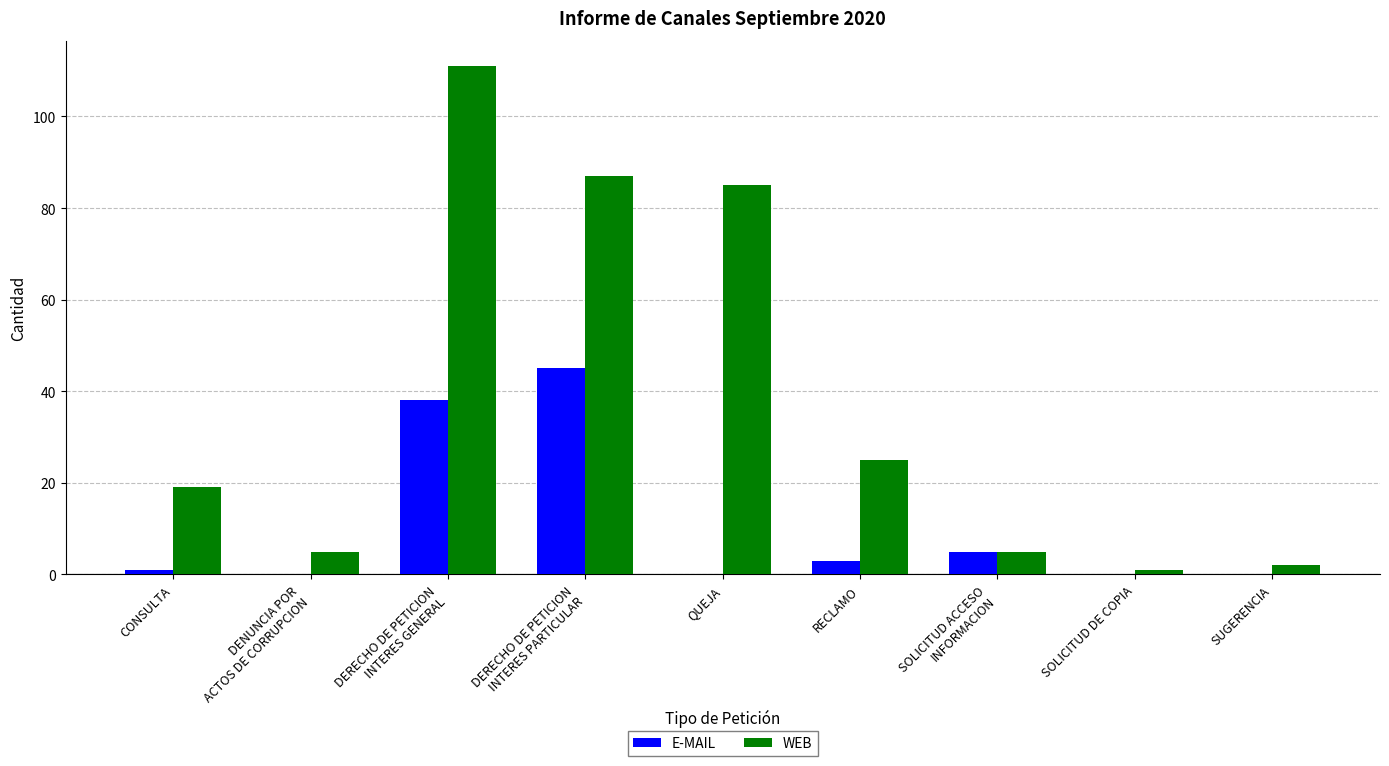

Where is WEB nearest to the value 56?

QUEJA